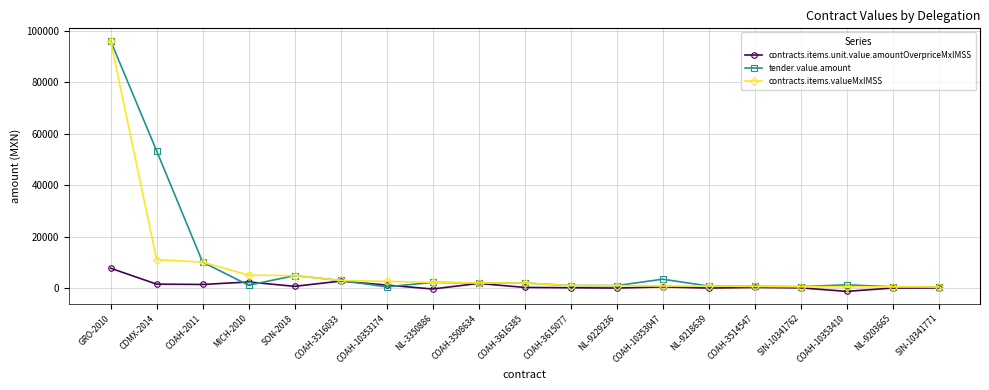

Between CDMX-2014 and COAH-3616385, which series saw the biggest shift?

tender.value.amount